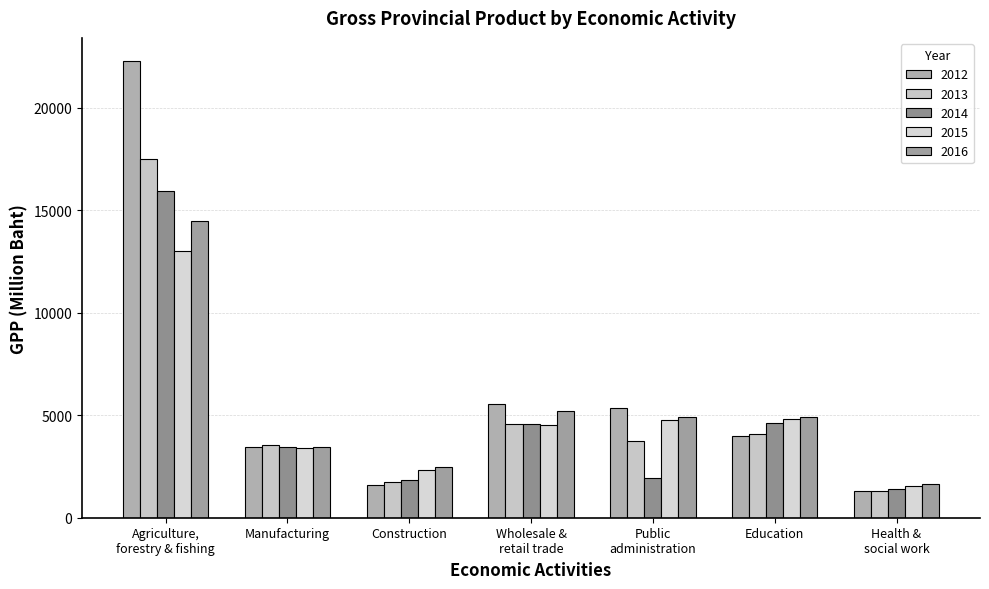

Are the bars grouped side by side (vs. stacked)?

Yes